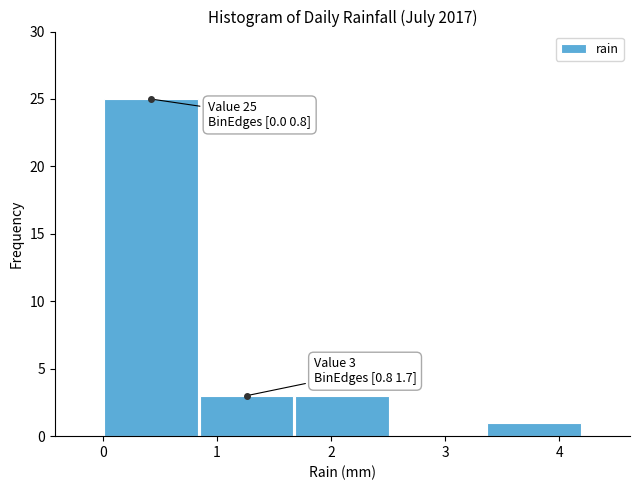

Which range on the x-axis has the tallest bar?

0.00 to 0.84